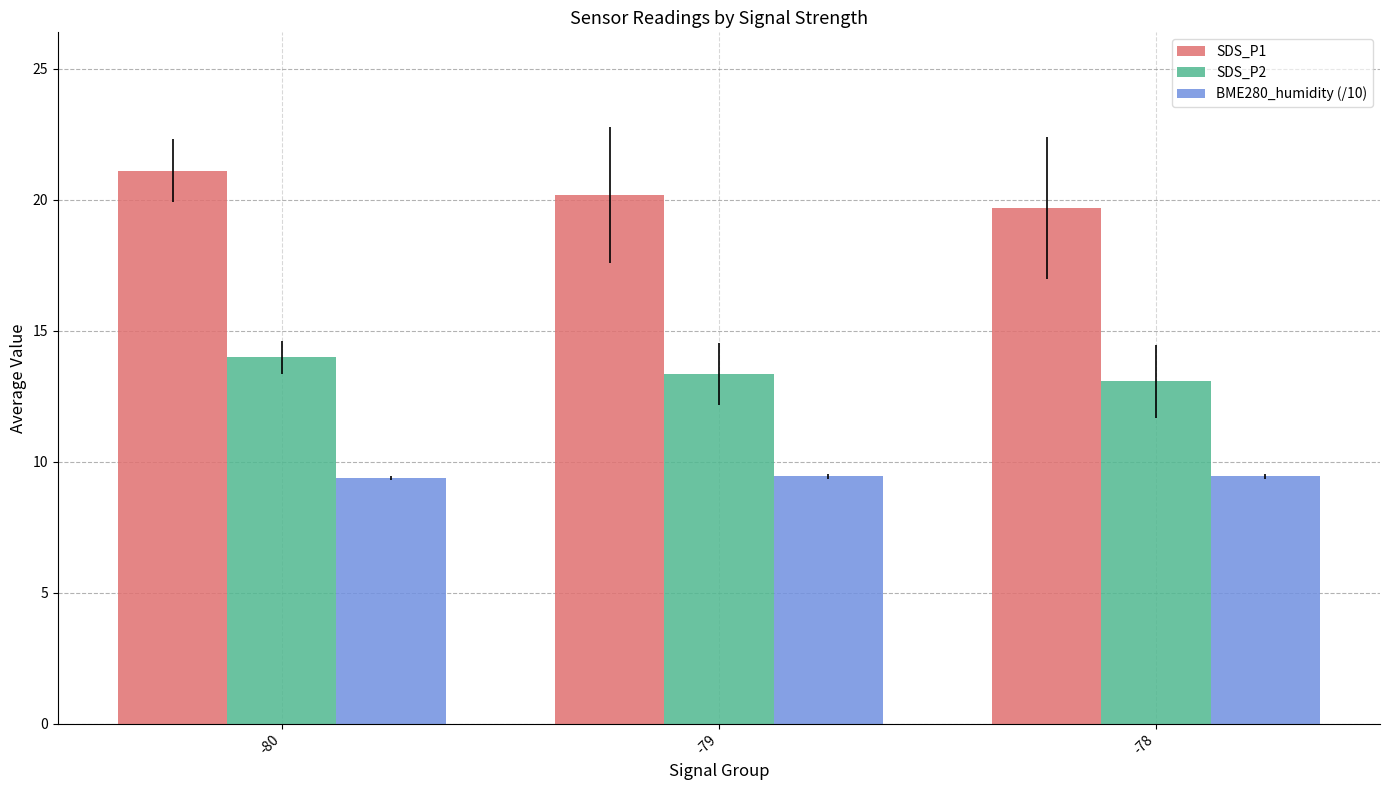

Reading left to right, list all the values displayed in this chart.

SDS_P1: -80=21.1	-79=20.2	-78=19.7
SDS_P2: -80=14.0	-79=13.3	-78=13.1
BME280_humidity (/10): -80=9.4	-79=9.4	-78=9.4